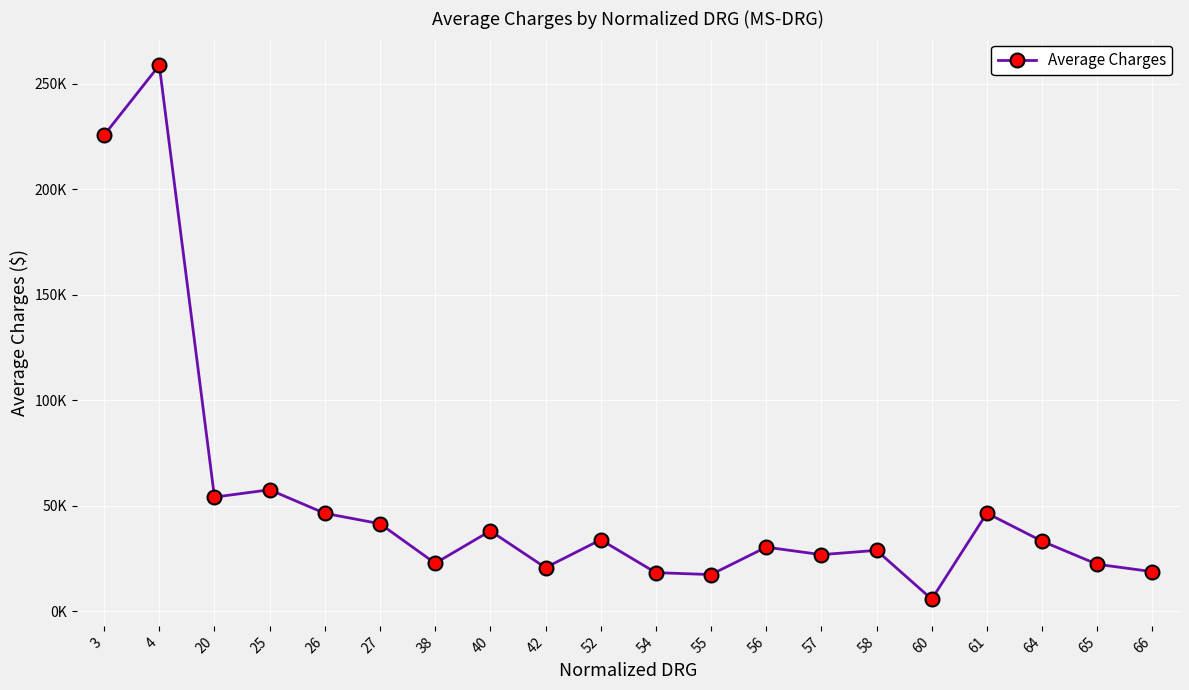

What is the greatest value displayed?

258755.6